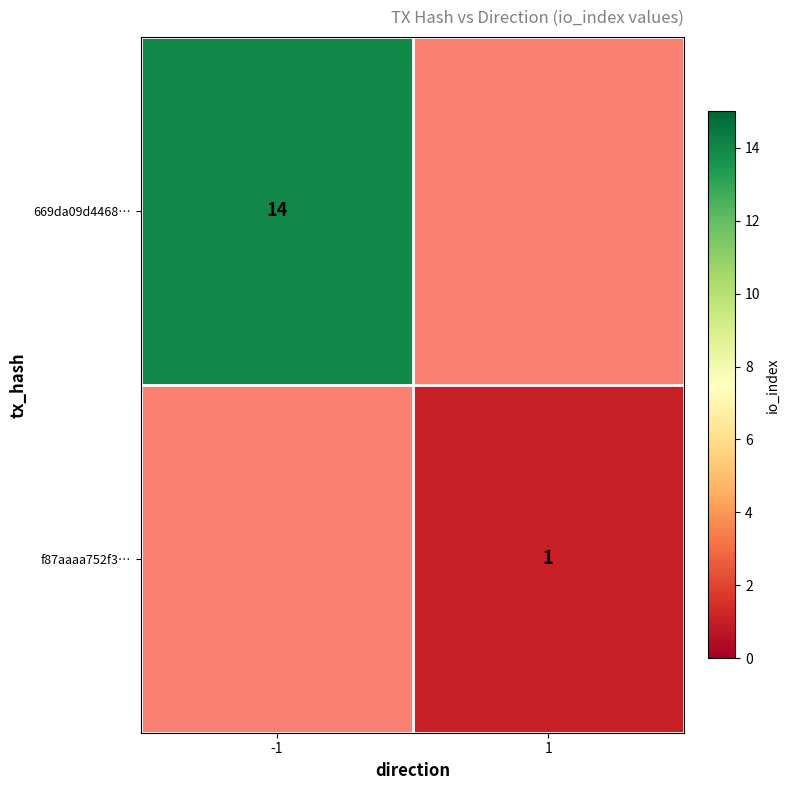

At how many categories does at least one series exceed 12?

1